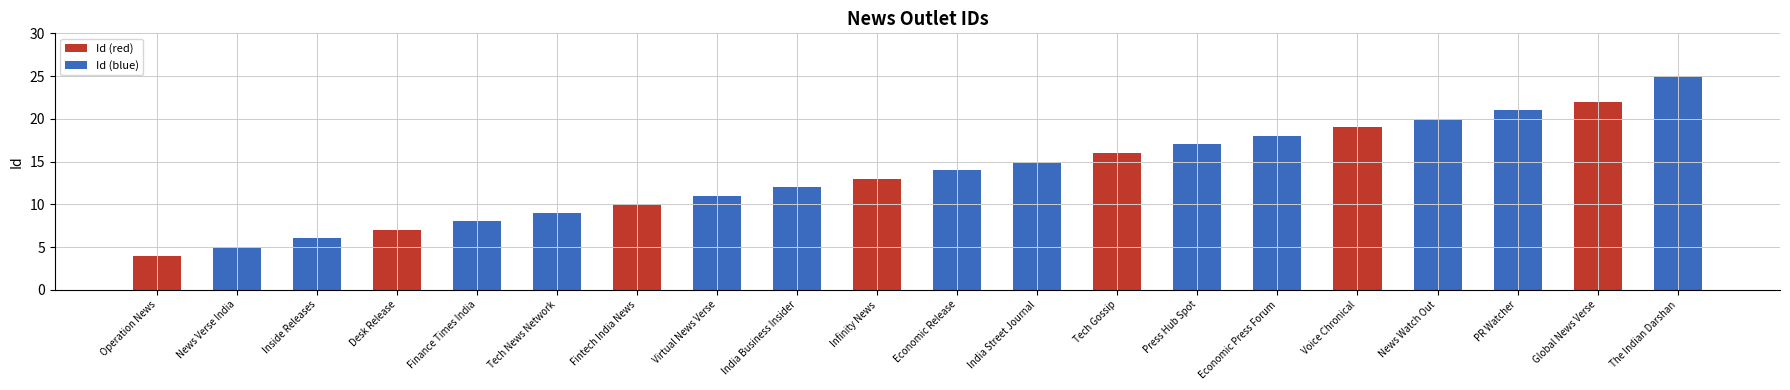

Reading left to right, list all the values displayed in this chart.

Operation News=4	News Verse India=5	Inside Releases=6	Desk Release=7	Finance Times India=8	Tech News Network=9	Fintech India News=10	Virtual News Verse=11	India Business Insider=12	Infinity News=13	Economic Release=14	India Street Journal=15	Tech Gossip=16	Press Hub Spot=17	Economic Press Forum=18	Voice Chronical=19	News Watch Out=20	PR Watcher=21	Global News Verse=22	The Indian Darshan=25